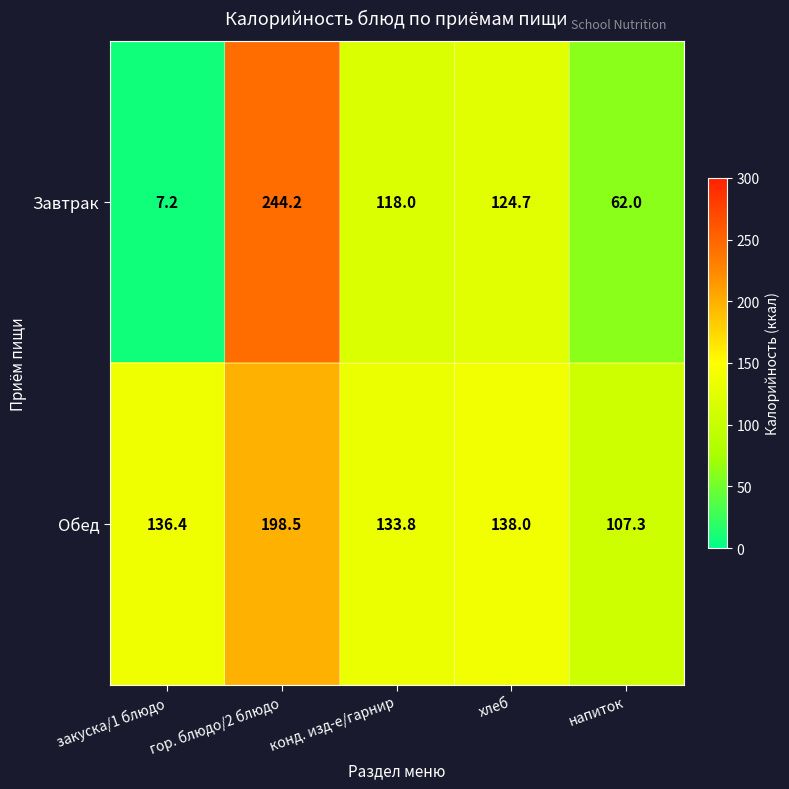

Read the Завтрак value at закуска/1 блюдо.

7.2